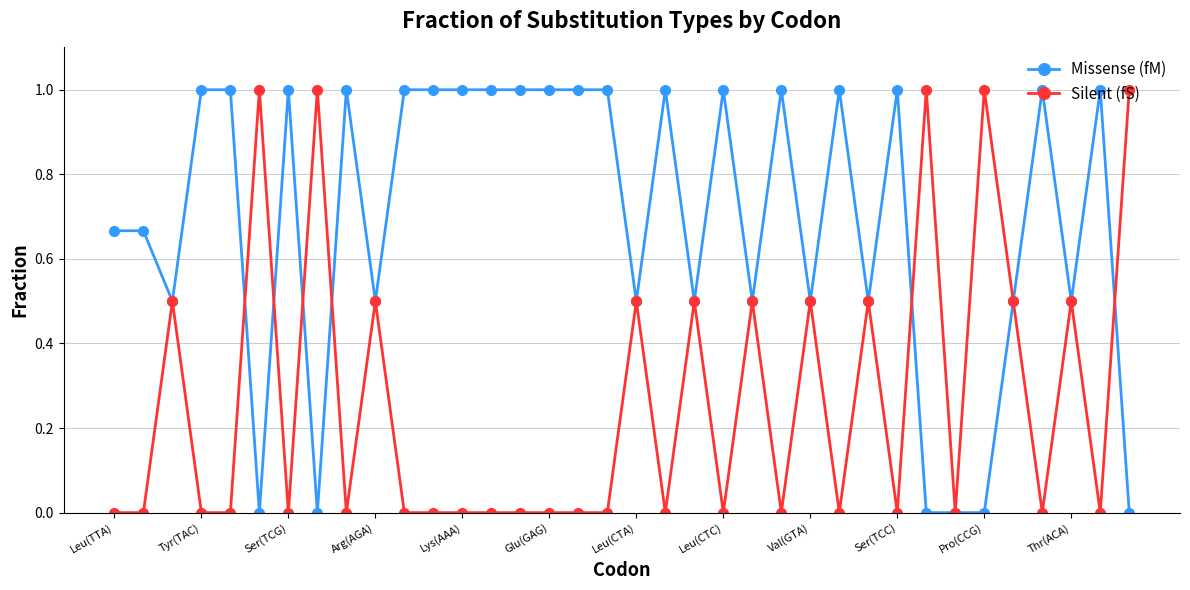

Which series has the largest total across all categories?

Missense (fM)